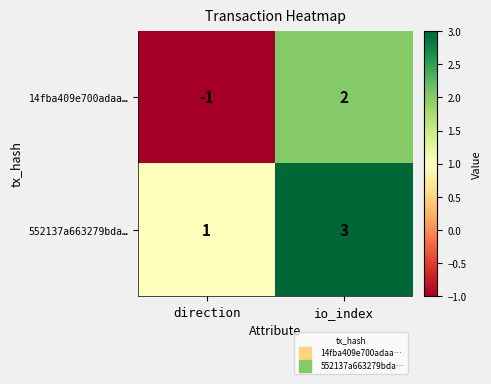

At direction, list the series in order from smallest to largest.

14fba409e700adaa…, 552137a663279bda…